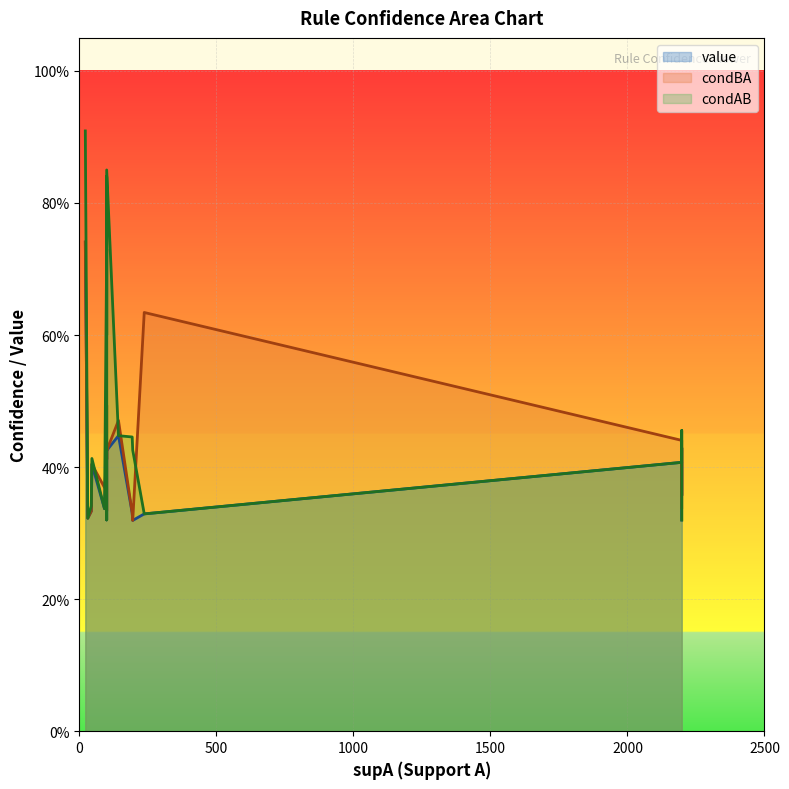

What is the total value across all series at 2198?

1.3